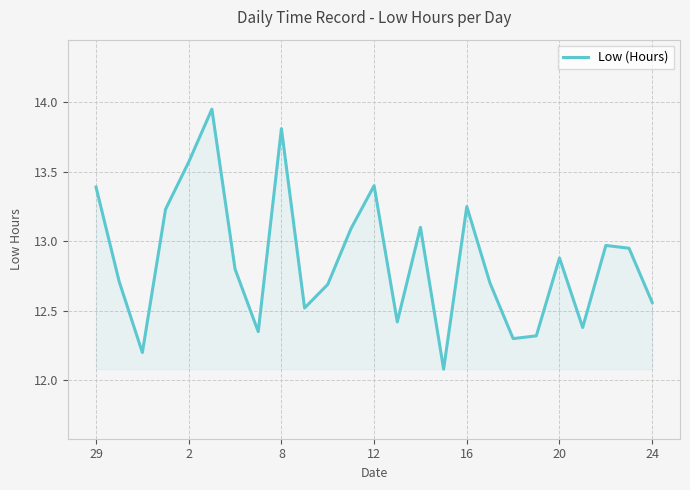

What is the smallest value displayed?

12.1